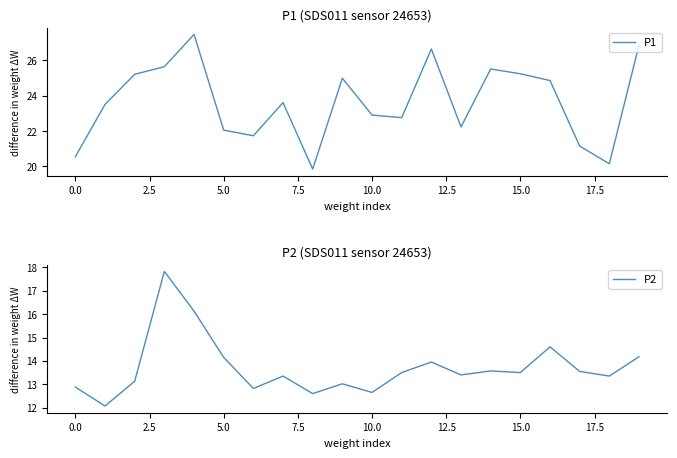

At how many categories does at least one series exceed 23?

11